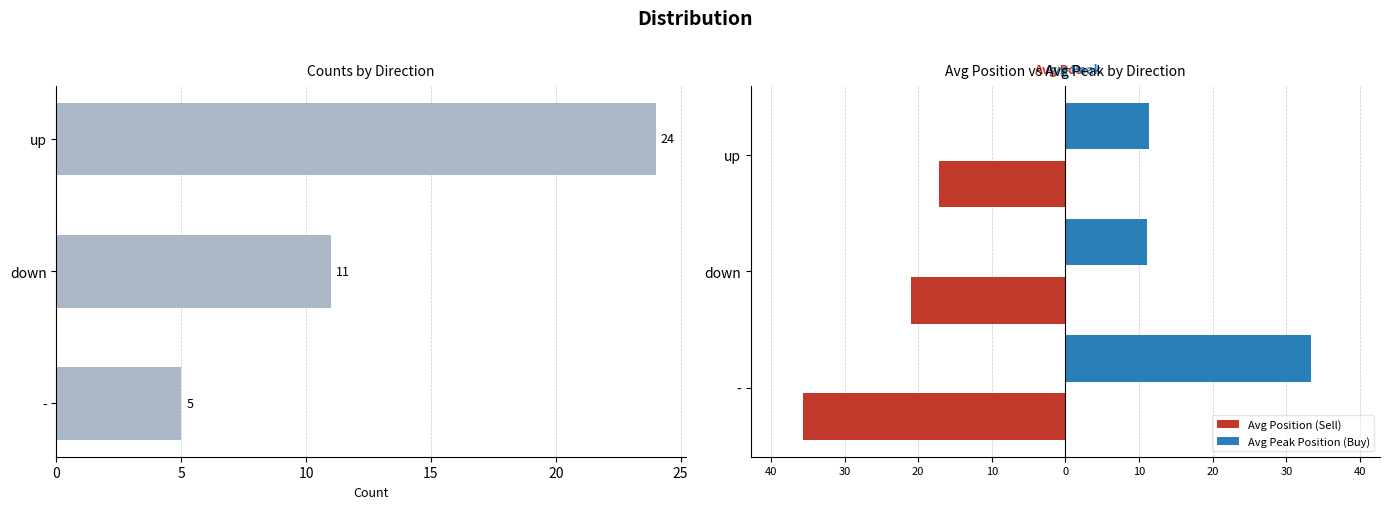

What is the sum of all Avg Peak Position (Buy) values?

55.9